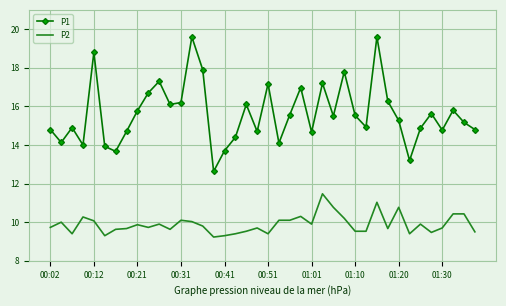

What is the difference between the maximum and minimum values in the P1 series?

7.0